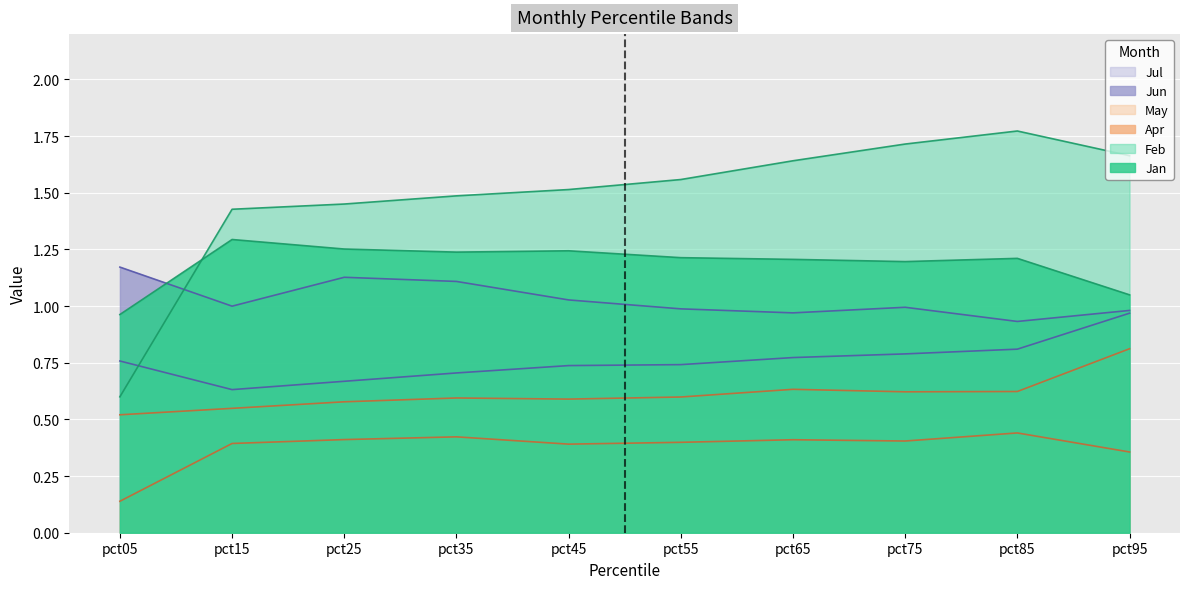

How many lines are shown in the chart?

6